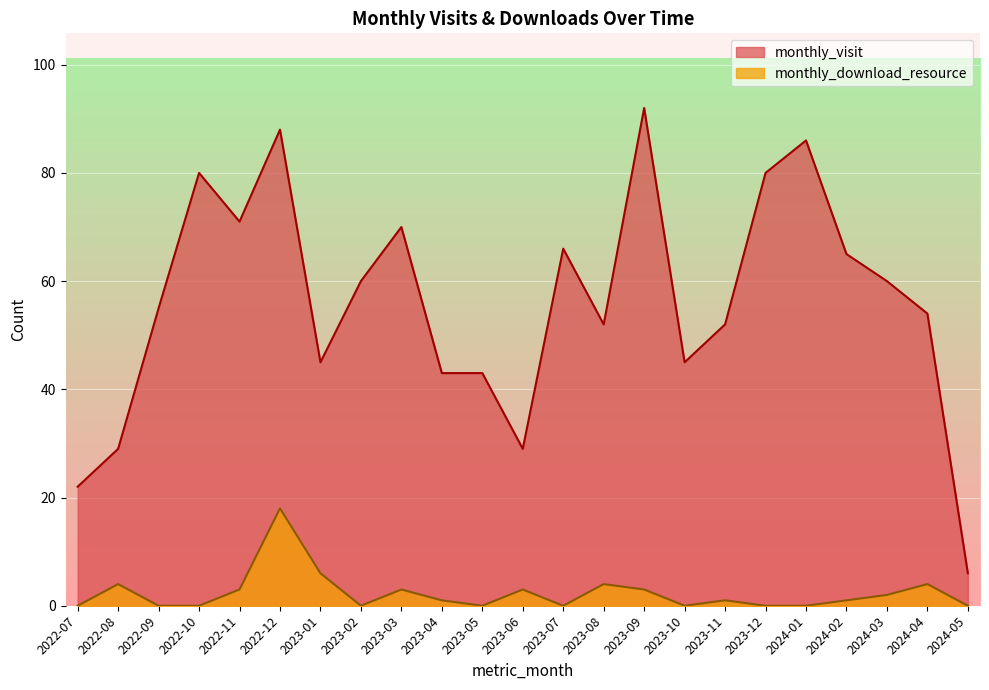

What is the label of the 17th point from the right?

2023-01